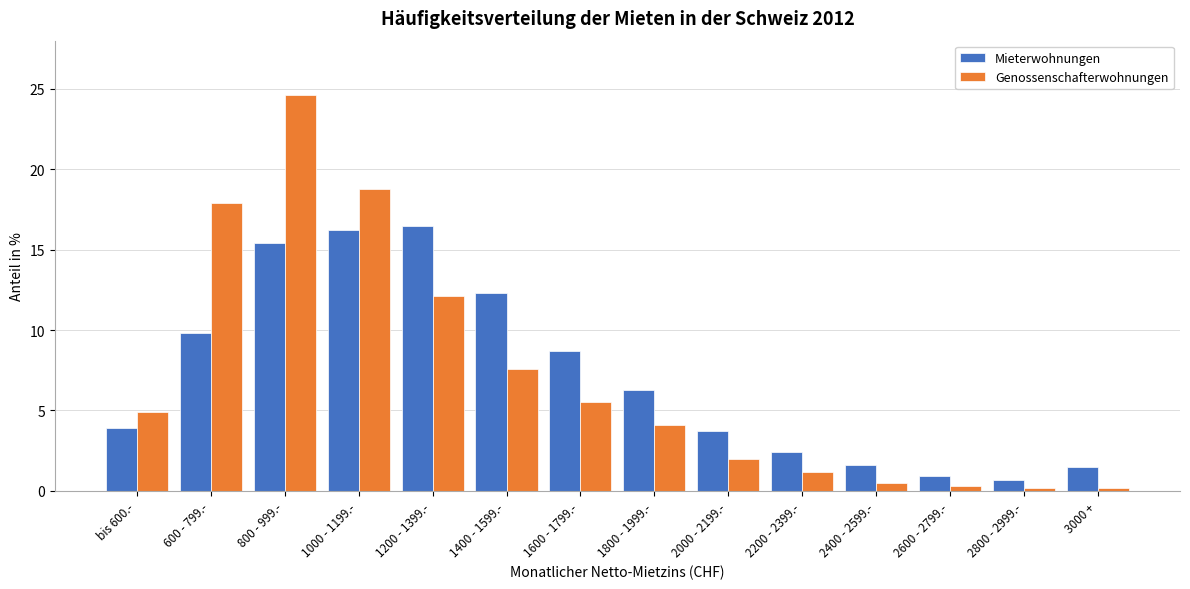

What is the approximate value of Mieterwohnungen at 1400 - 1599.-?

12.3